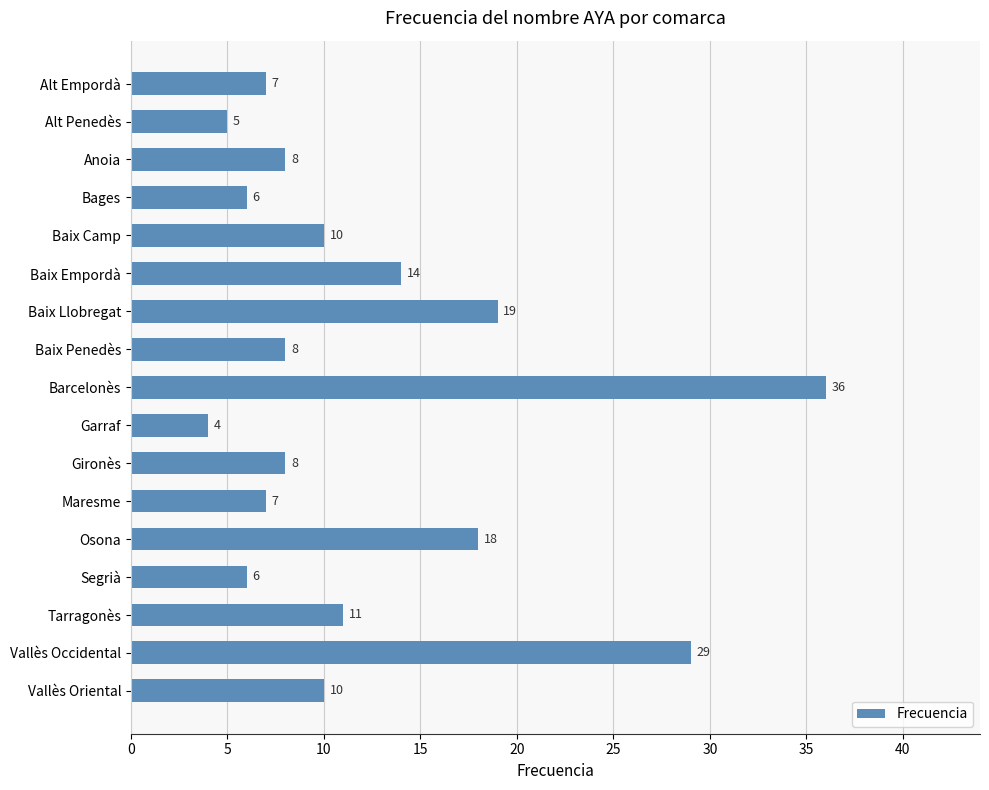

Between Baix Empordà and Vallès Oriental, which is larger?

Baix Empordà